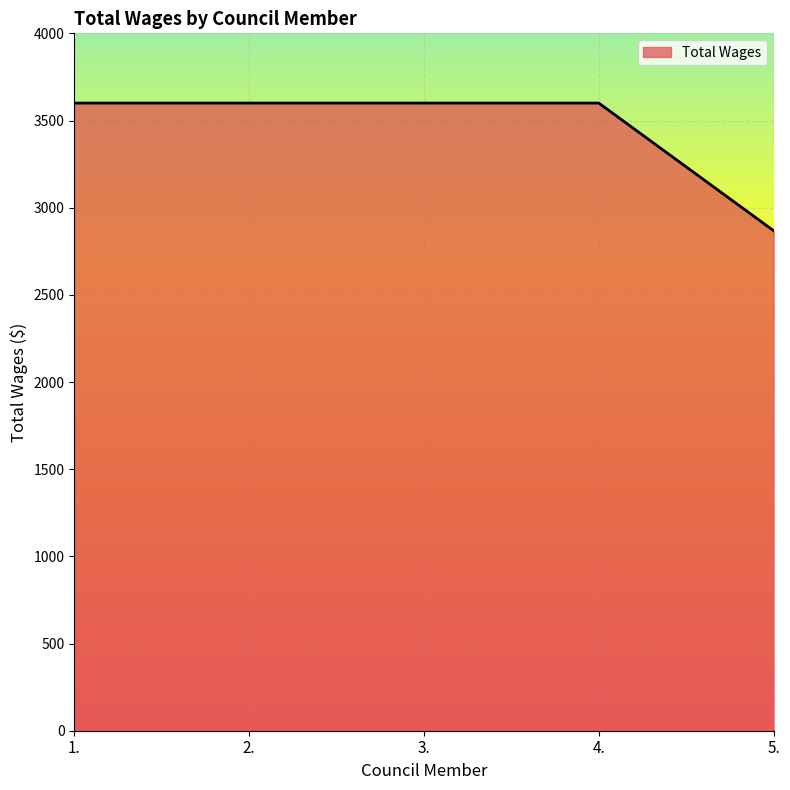

What is the average value?

3454